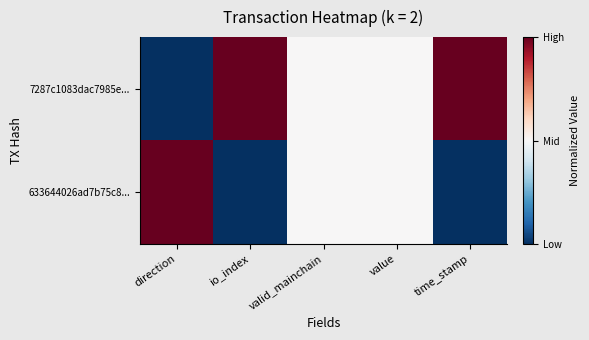

Reading right to left, list all the values displayed in this chart.

7287c1083dac7985e...: time_stamp=1.0	value=0.5	valid_mainchain=0.5	io_index=1.0	direction=0.0
633644026ad7b75c8...: time_stamp=0.0	value=0.5	valid_mainchain=0.5	io_index=0.0	direction=1.0